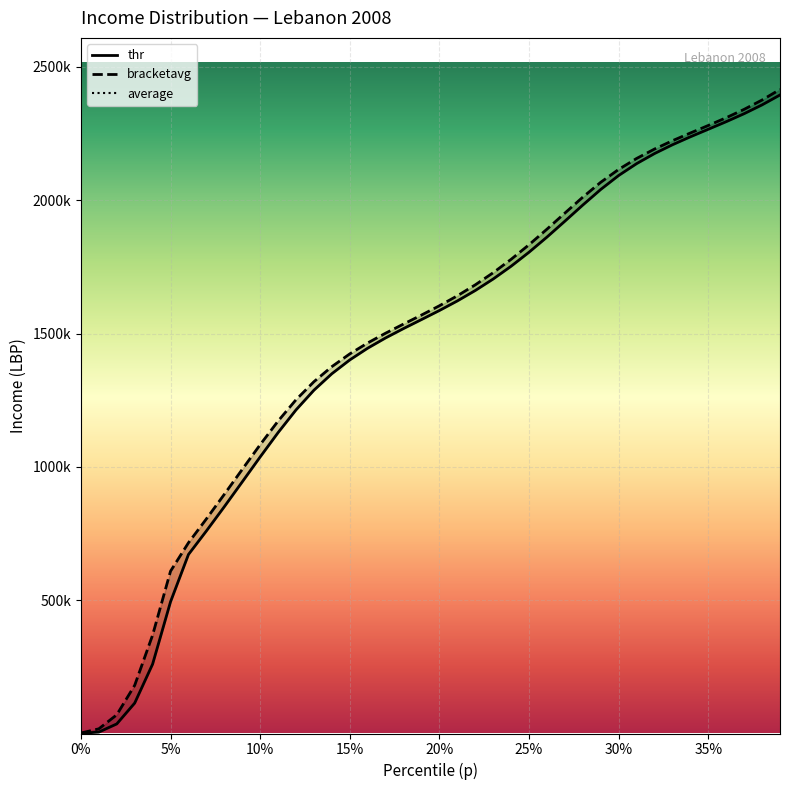

What is the spread (max minus min) of values at 35?

3965243.8